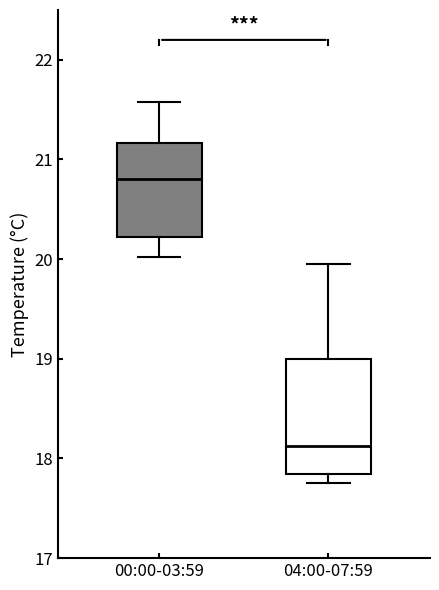

Where does the lower whisker of the box for 00:00-03:59 end on the y-axis? The values are not printed on the chart, so give them approximately, as read against the axis.

20.0